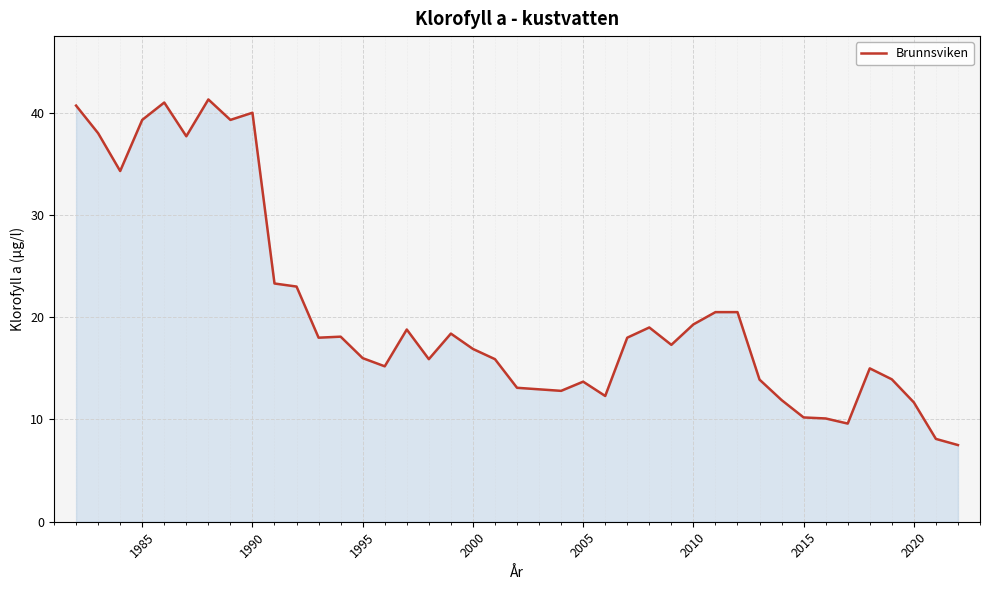

What is the smallest value displayed?

7.5